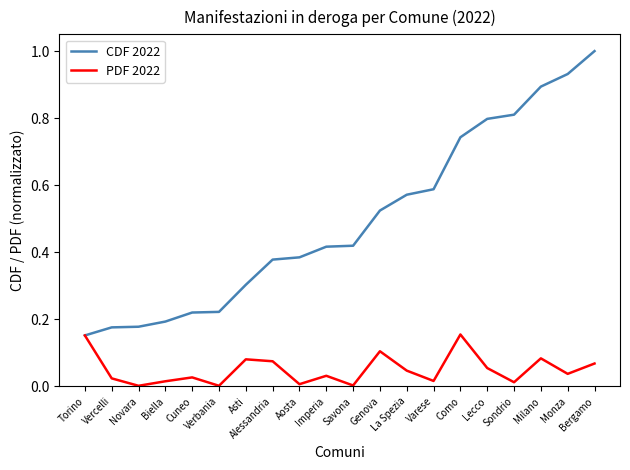

Does the chart have visible grid lines?

No